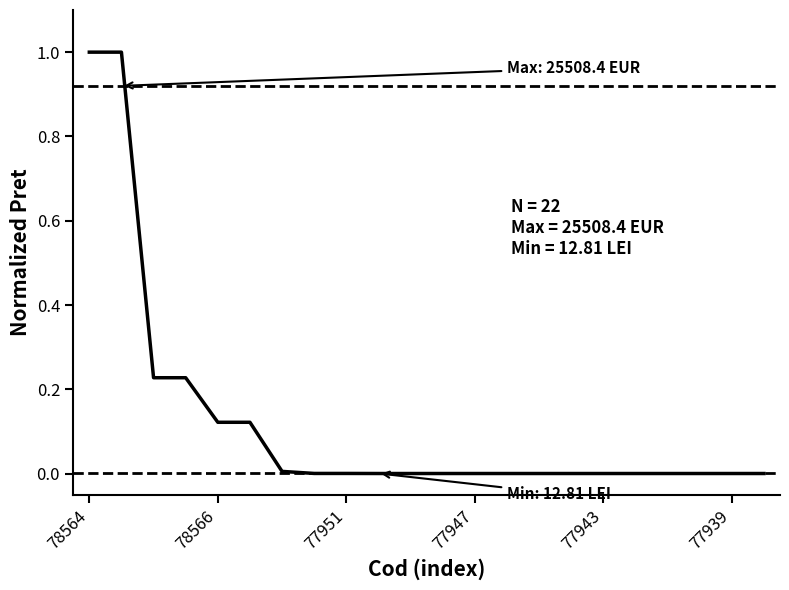

What is the maximum value shown in the chart?

1.0